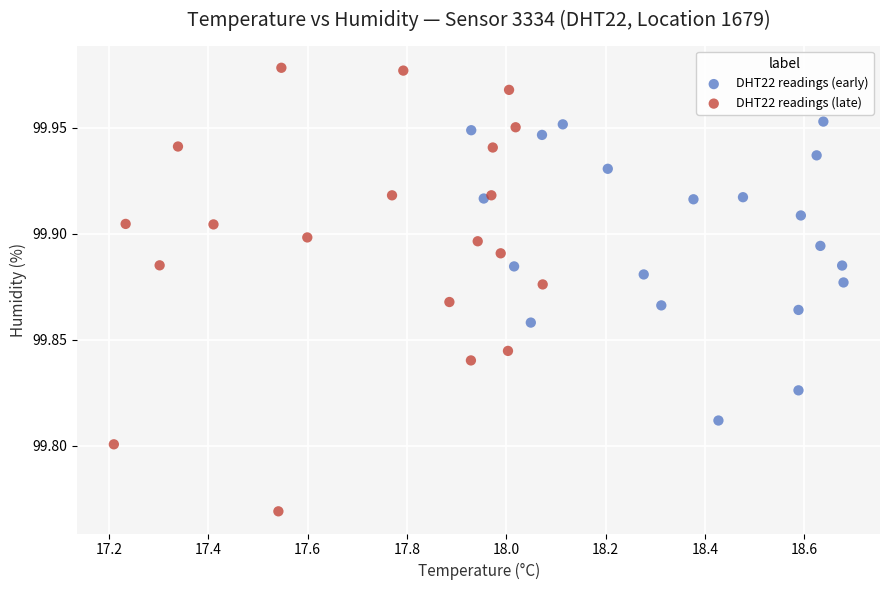

What are all the series names shown in the legend?

DHT22 readings (early), DHT22 readings (late)